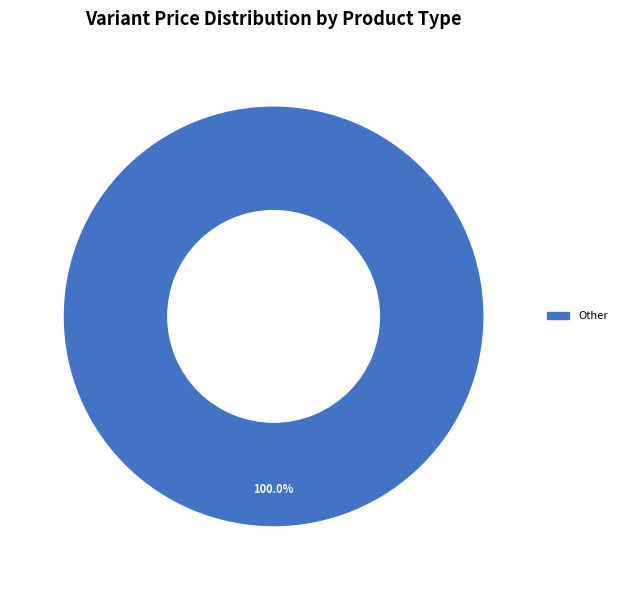

Does any single category account for the majority?

Yes